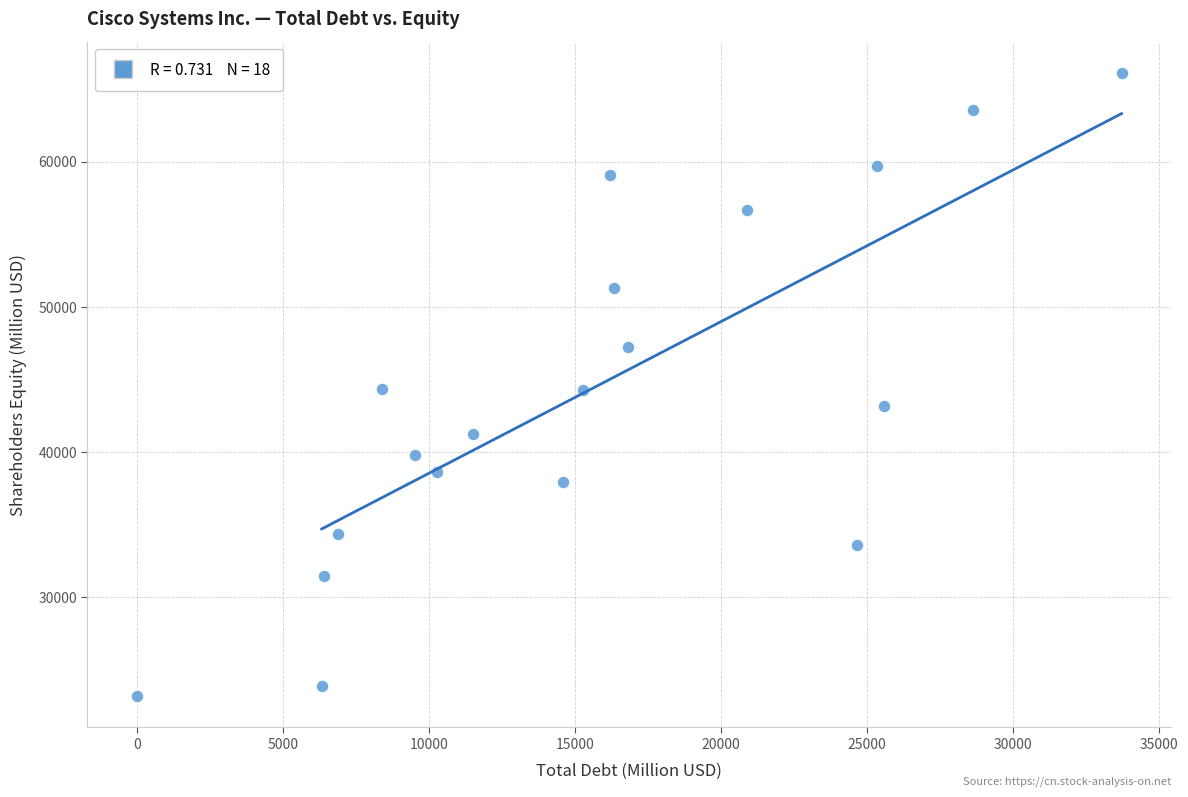

What is the range of Y values (max minus min)?

42963